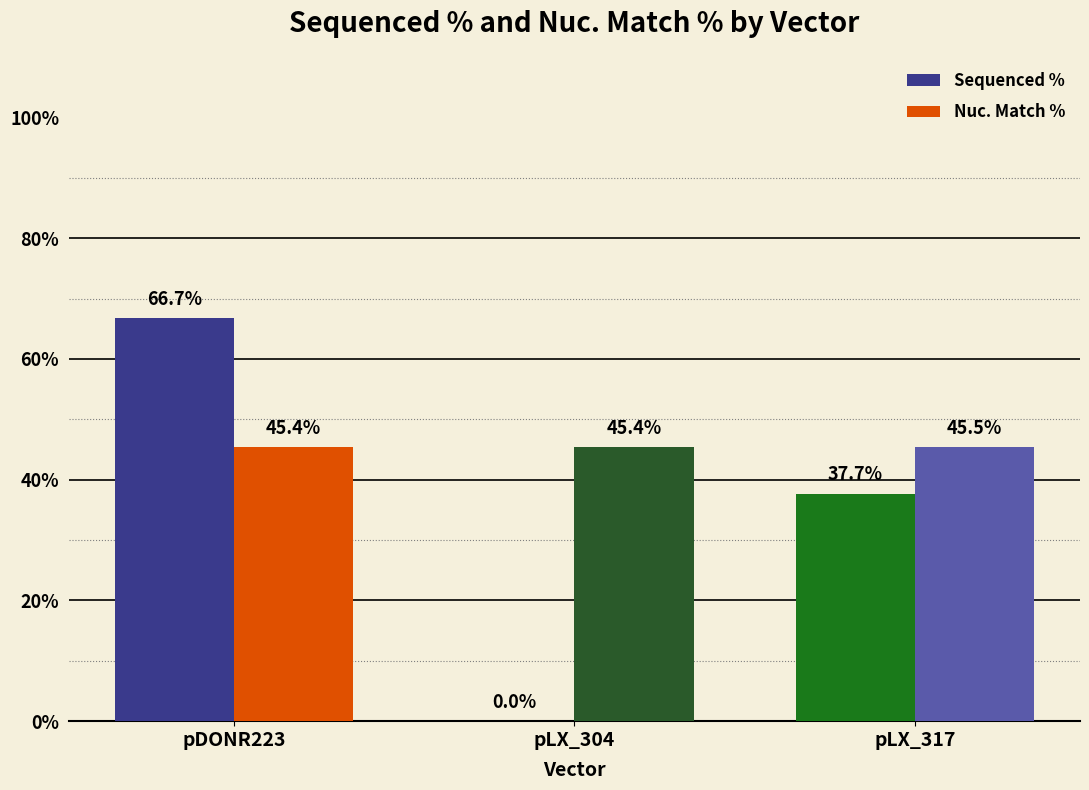

Where does the Sequenced % series first go above 37?

pDONR223